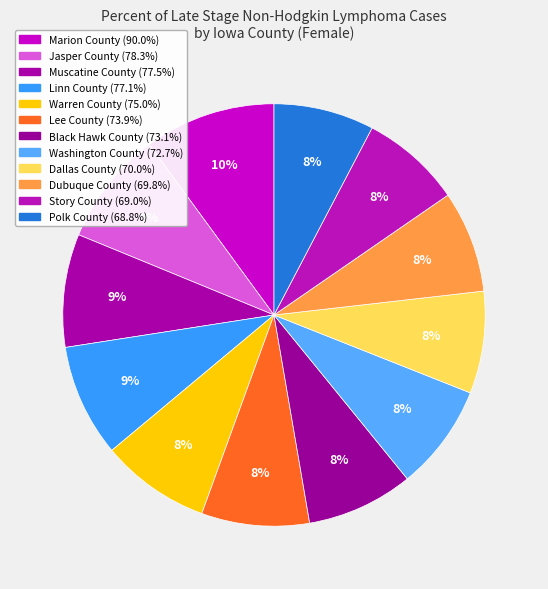

Do Warren County and Muscatine County together represent more than half of the pie?

No